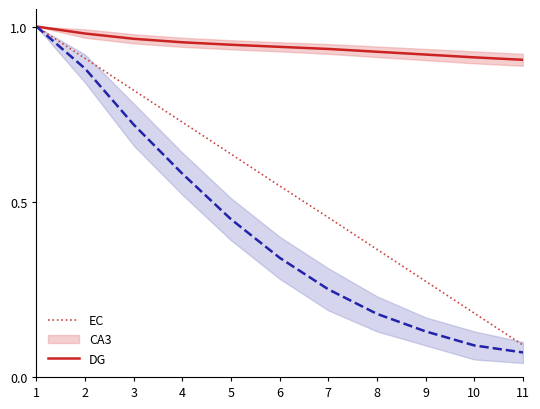

What is the value of the CA3 point at the 10th from the left?

0.9